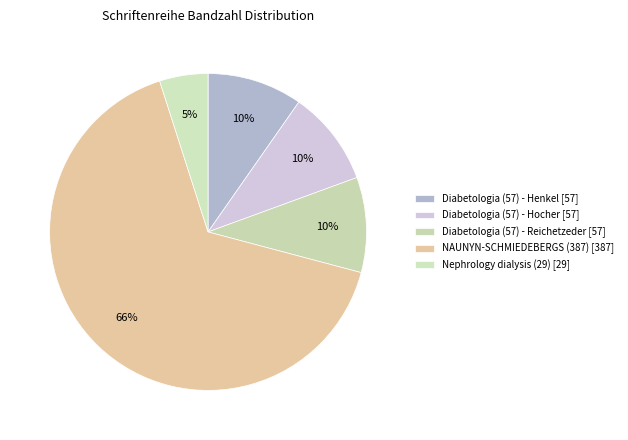

To the nearest percent, what is the difference between the largest and smallest slice percentages?

61%